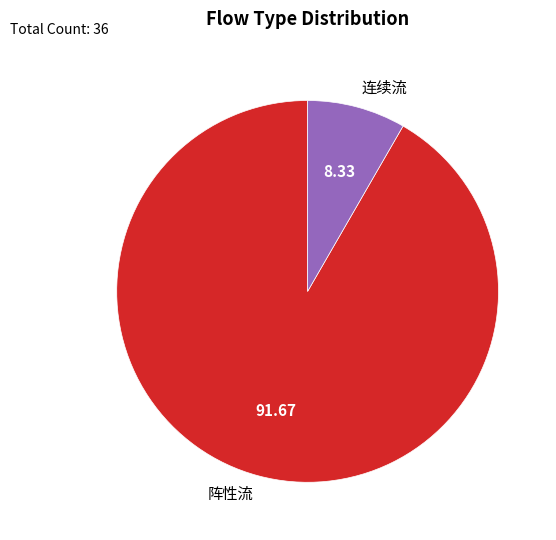

Which category accounts for the majority?

阵性流